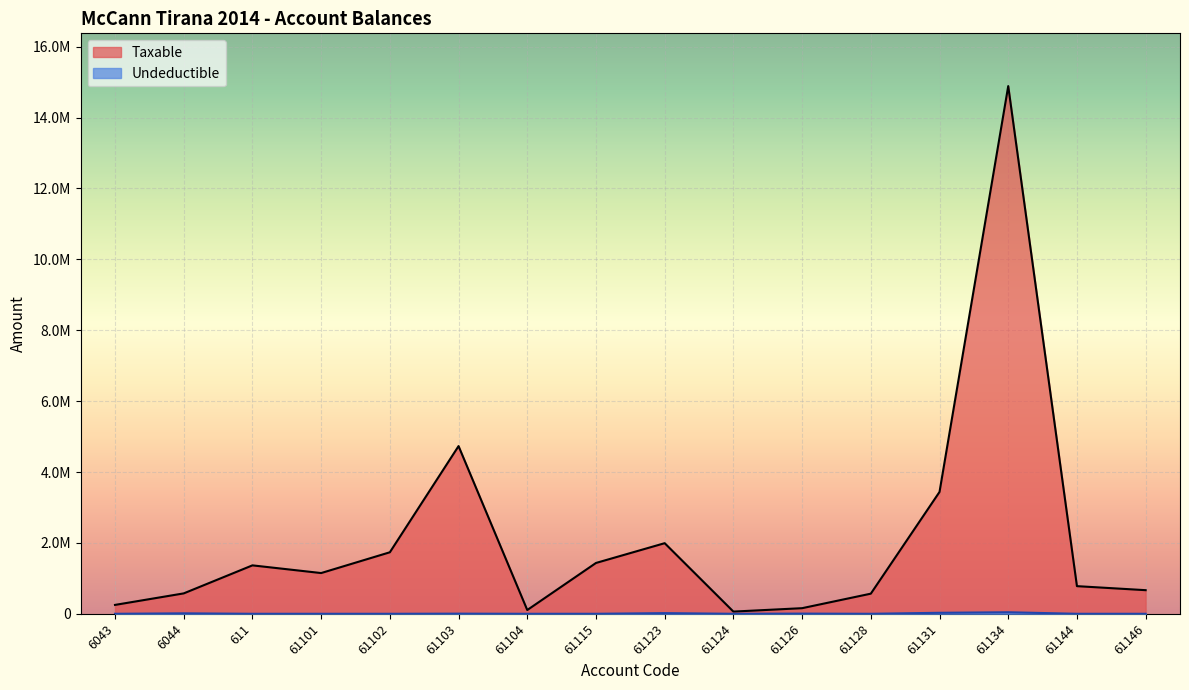

Which series has the largest range (max minus min)?

Taxable